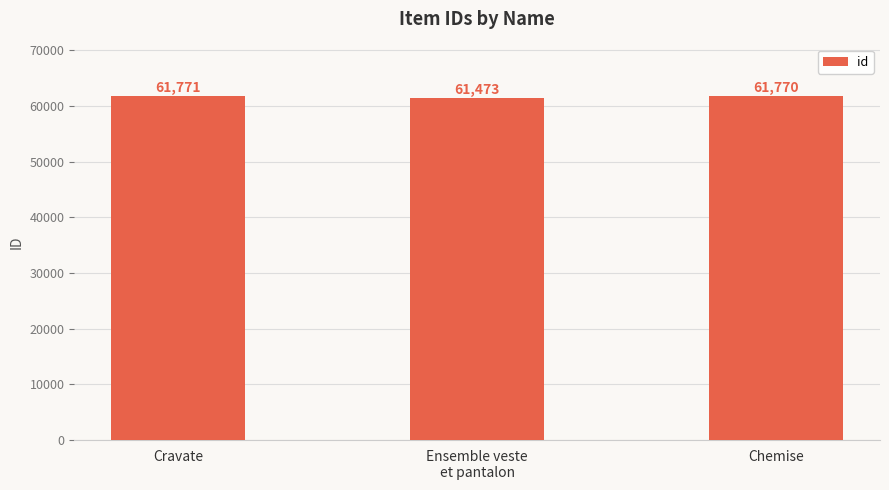

How many data points does each series have?

3